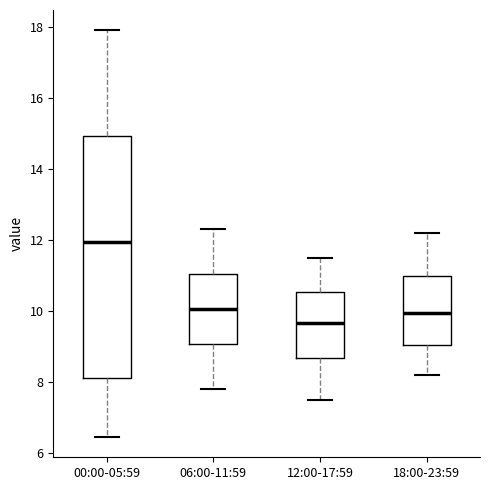

Reading left to right, read every box against the y-axis: the position of its median line, the range the box covers, and the ends of its whiskers. The values are not printed on the chart, so give them approximately, as read against the axis.

00:00-05:59: median 12.0, box 8.2 to 15.0, whiskers 6.4 to 18.0
06:00-11:59: median 10.0, box 9.0 to 11.0, whiskers 7.8 to 12.4
12:00-17:59: median 9.6, box 8.6 to 10.6, whiskers 7.6 to 11.6
18:00-23:59: median 10.0, box 9.0 to 11.0, whiskers 8.2 to 12.2